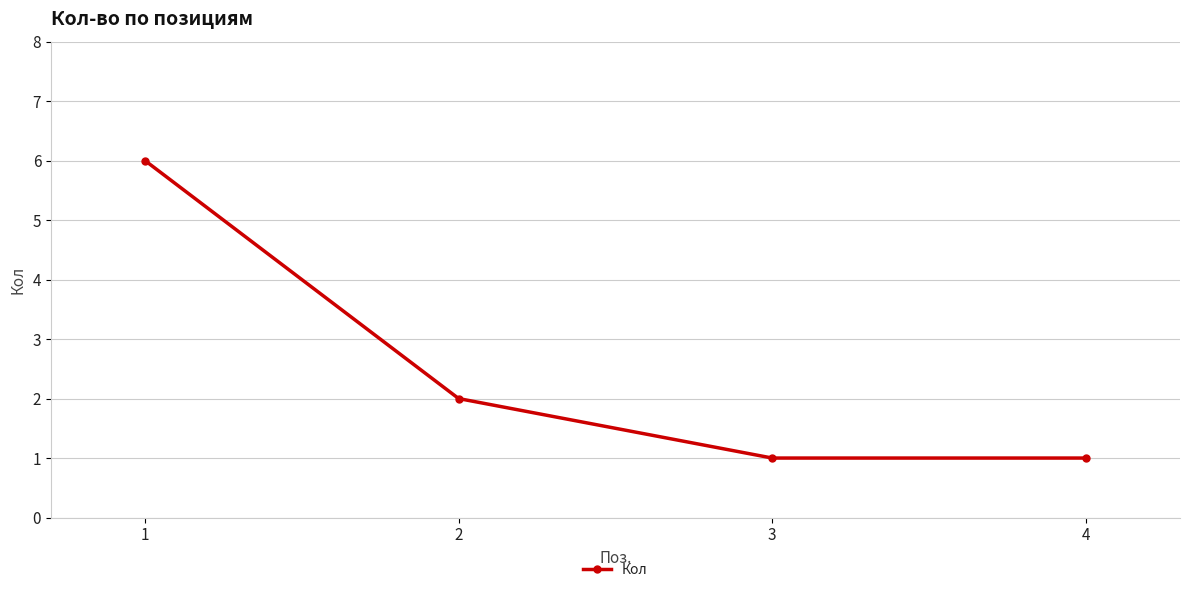

How many values are between 1 and 6?

4